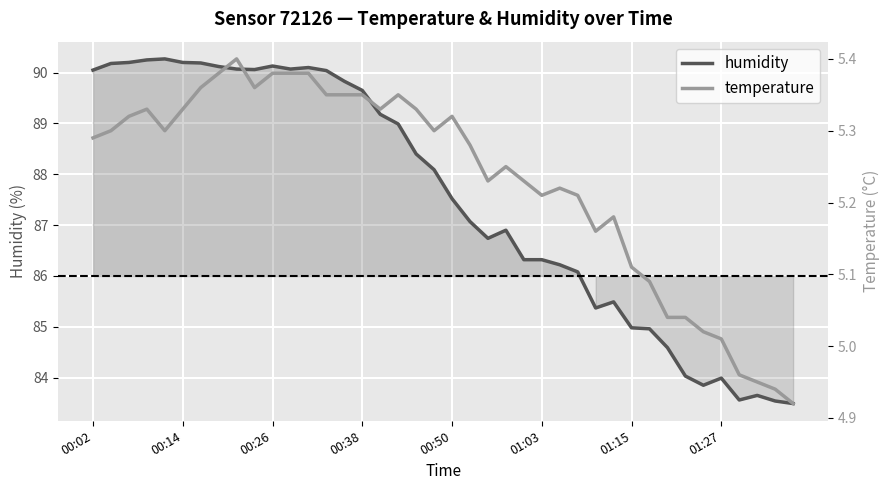

True or false: humidity and temperature cross at least once.

False